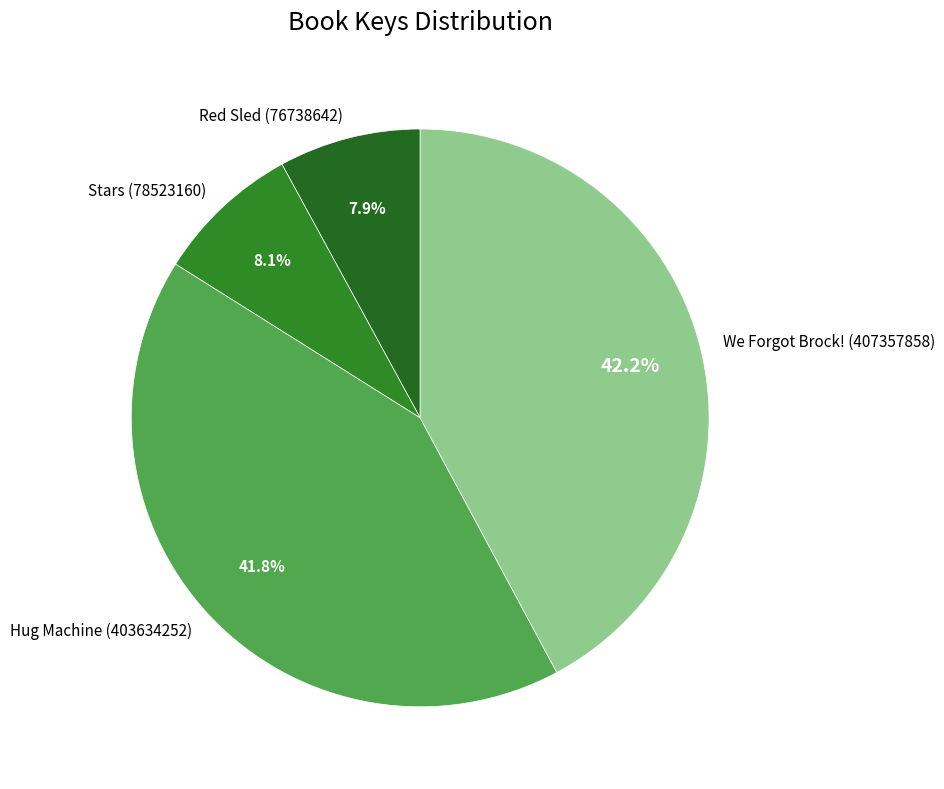

To the nearest percent, what is the average slice percentage?

25%